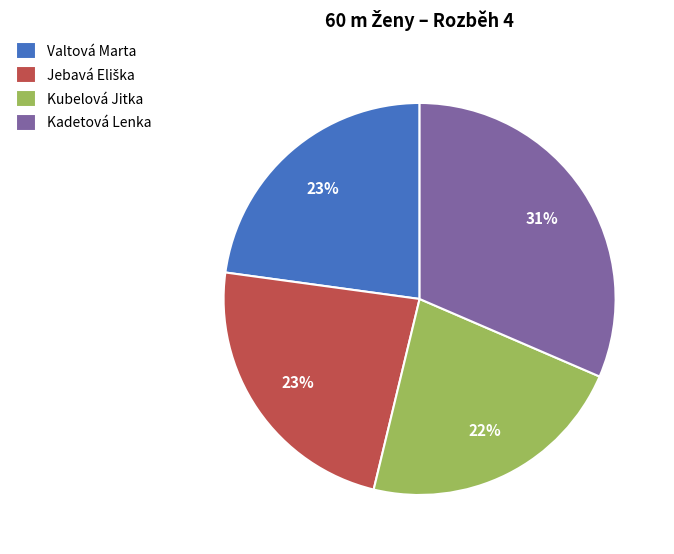

How many slices are in this pie chart?

4